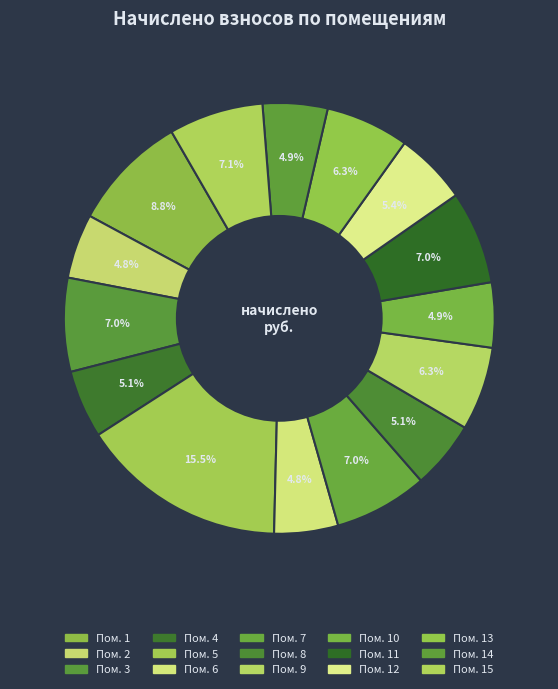

Which category has the biggest portion of the pie?

5